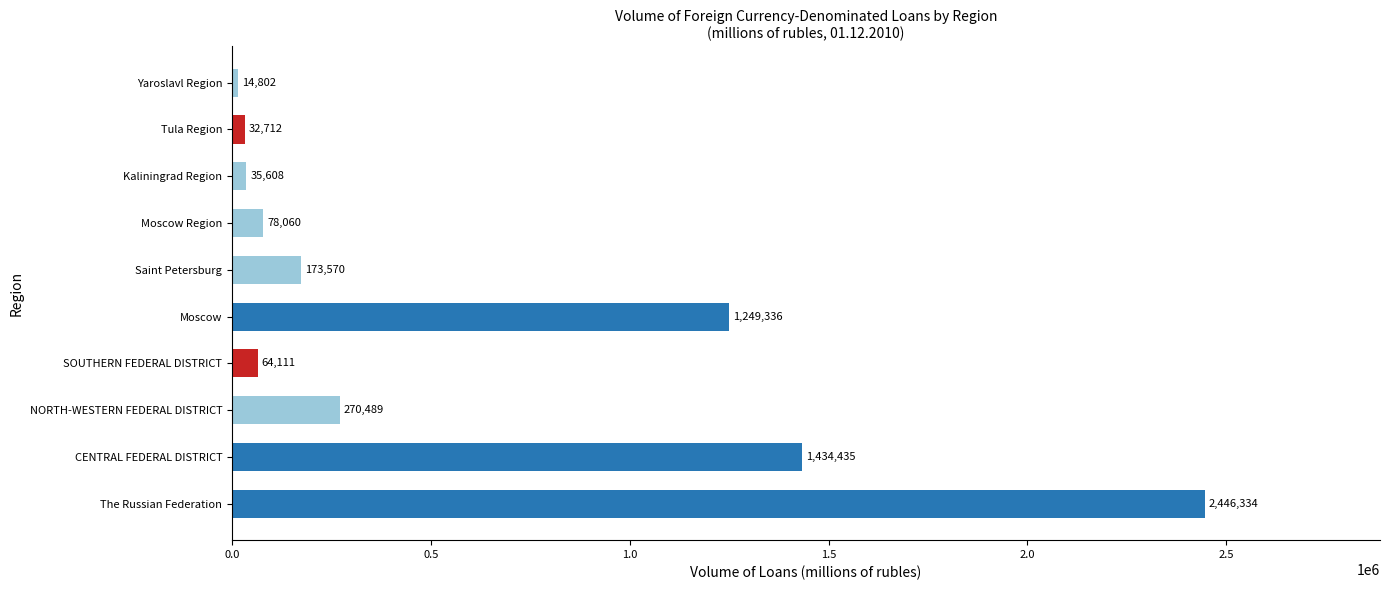

Between Moscow and The Russian Federation, which is larger?

The Russian Federation